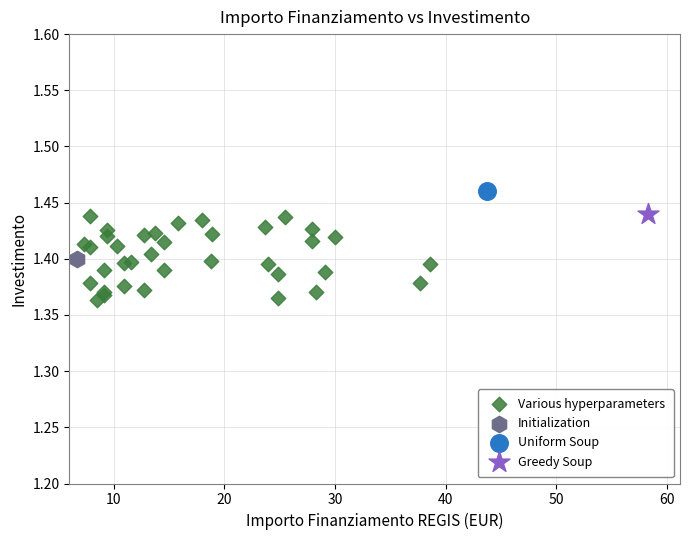

What are all the series names shown in the legend?

Various hyperparameters, Initialization, Uniform Soup, Greedy Soup